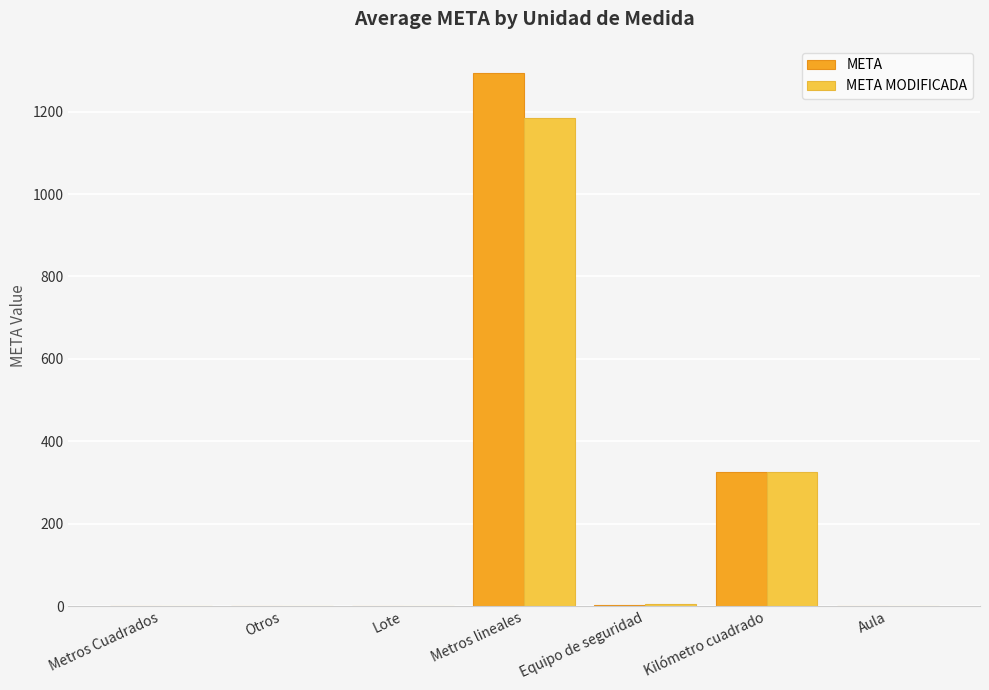

At which label is META closest to 648?

Kilómetro cuadrado